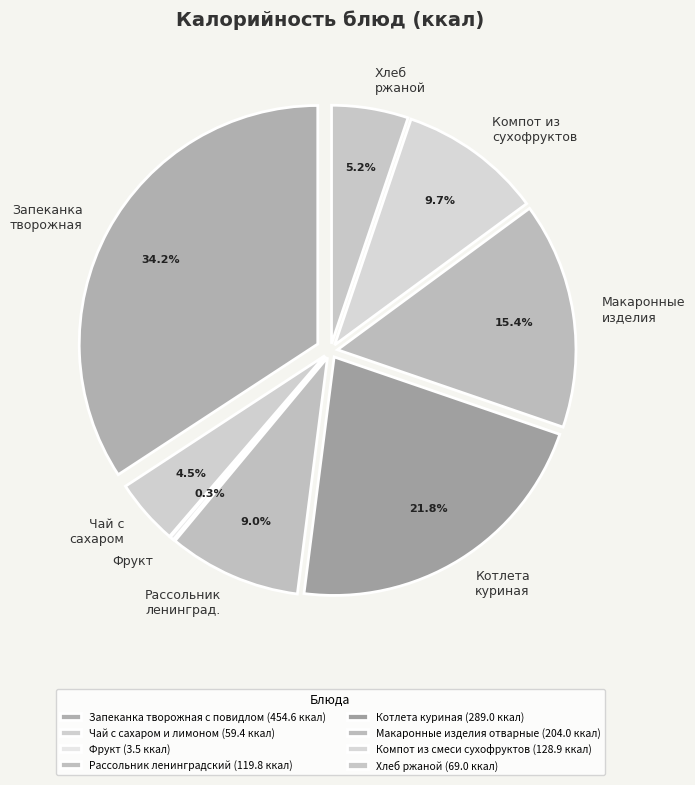

To the nearest percent, what is the combined percentage of Макаронные изделия отварные and Чай с сахаром и лимоном?

20%